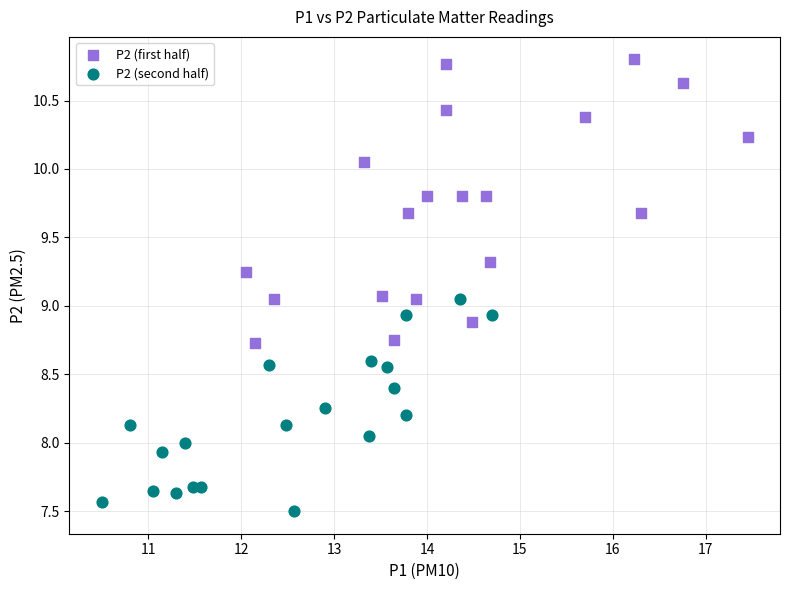

Which series has the widest spread of Y values?

P2 (first half)